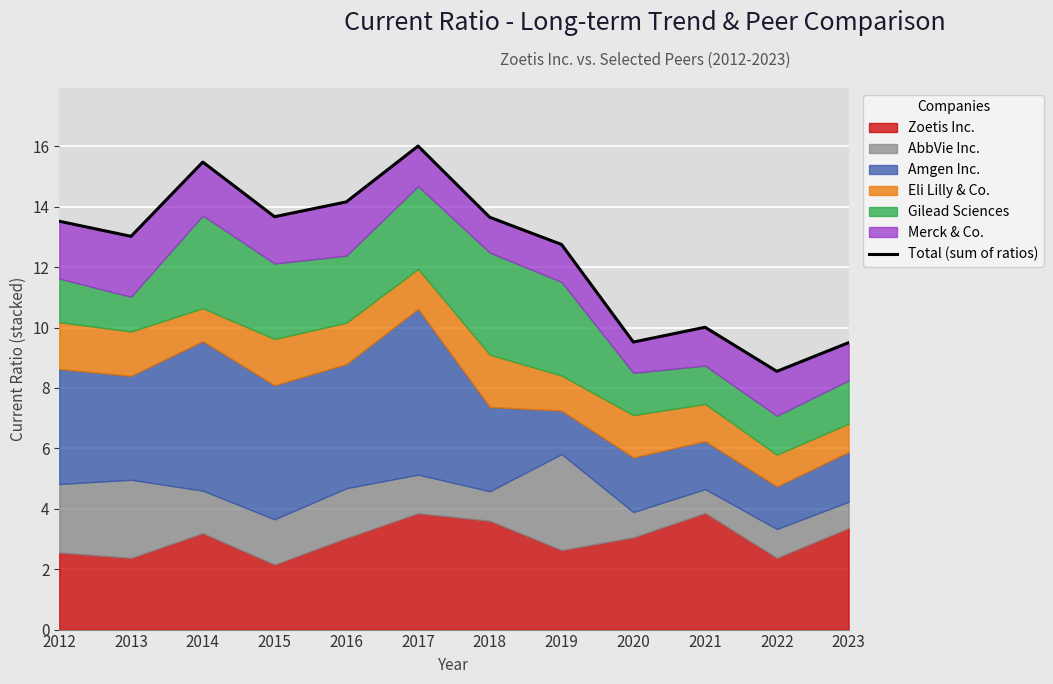

What is the greatest value displayed?

16.0